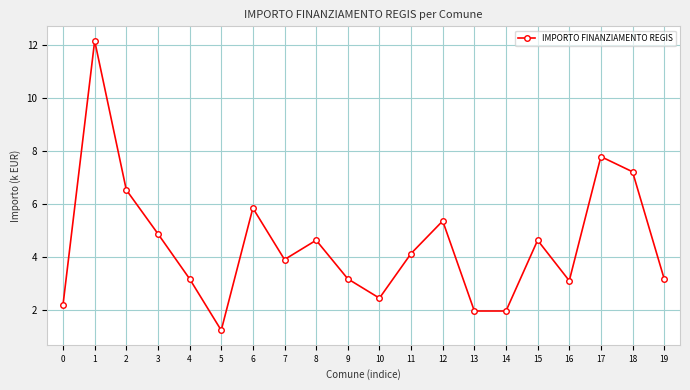

What is the minimum value shown in the chart?

1.2